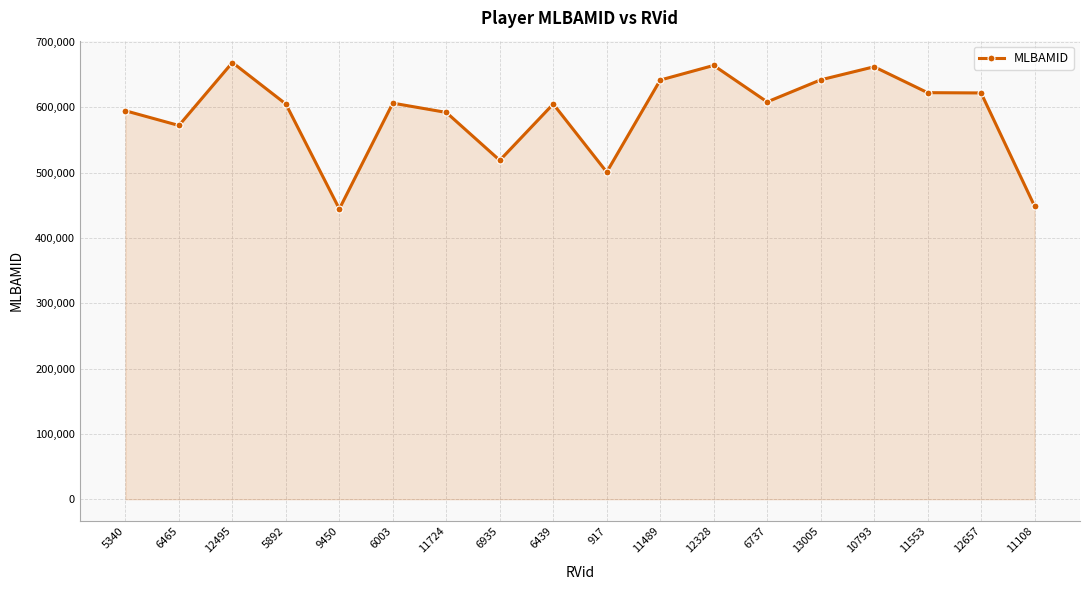

How many lines are shown in the chart?

1